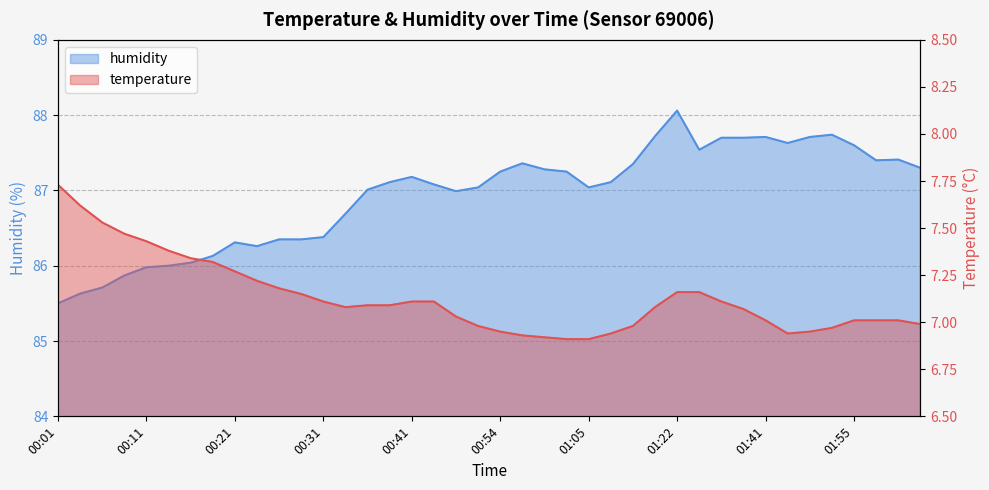

What is the difference between the temperature values at 01:57 and 00:23?

0.2